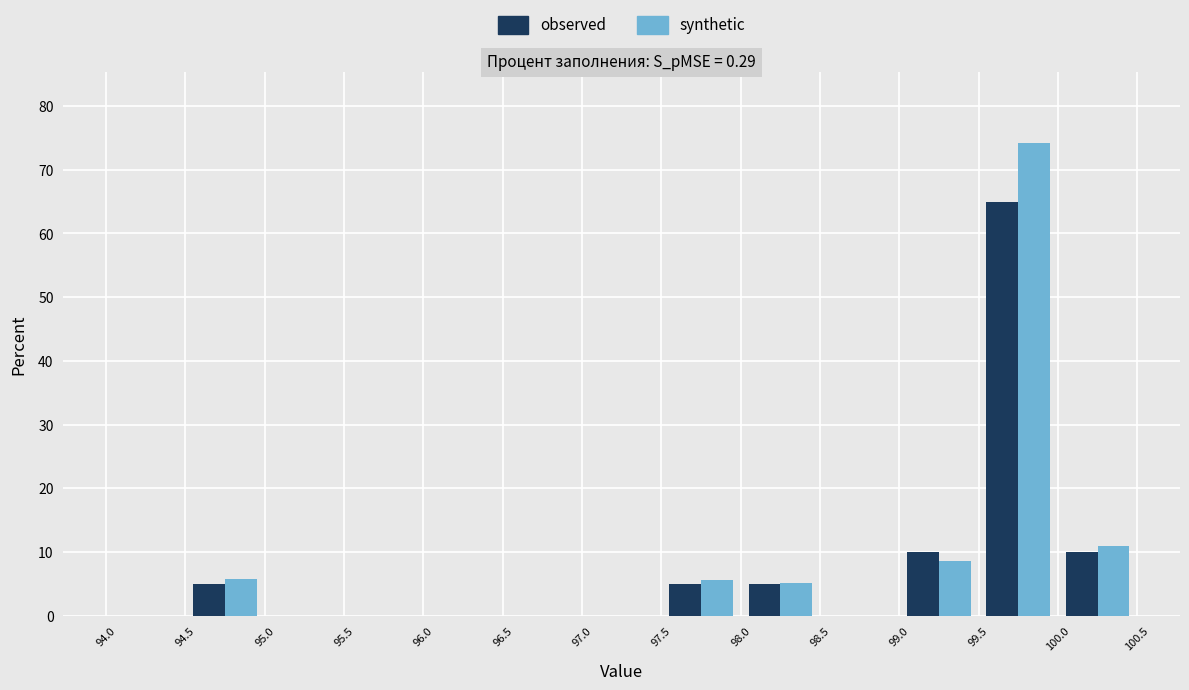

What is the height of the observed bar covering 99.0 to 99.5 on the x-axis? The values are not printed on the chart, so give them approximately, as read against the axis.

10